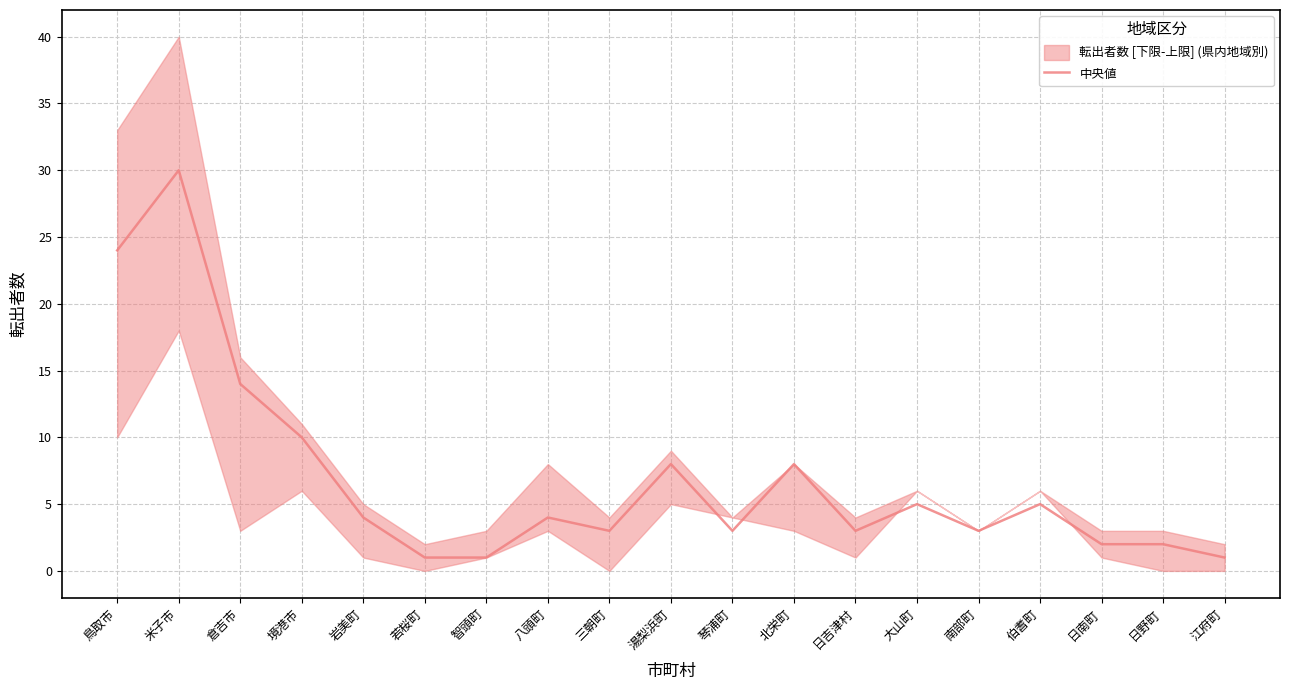

Rank the categories by value from highest to lowest.

米子市, 鳥取市, 倉吉市, 境港市, 湯梨浜町, 北栄町, 大山町, 伯耆町, 岩美町, 八頭町, 三朝町, 琴浦町, 日吉津村, 南部町, 日南町, 日野町, 若桜町, 智頭町, 江府町